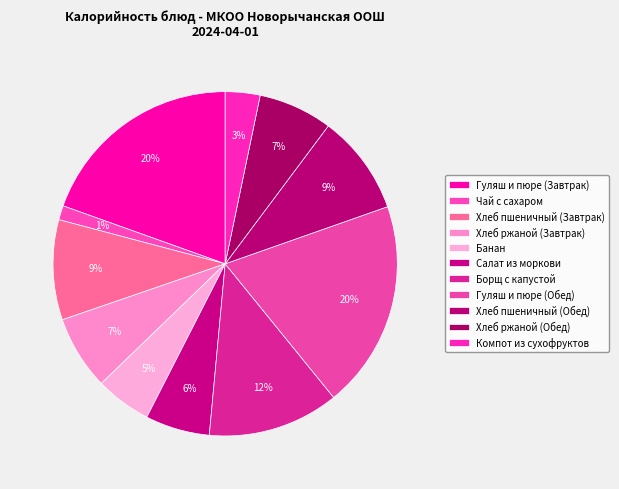

Rank the categories by value from lowest to highest.

Чай с сахаром, Компот из сухофруктов, Банан, Салат из моркови, Хлеб ржаной (Завтрак), Хлеб ржаной (Обед), Хлеб пшеничный (Завтрак), Хлеб пшеничный (Обед), Борщ с капустой, Гуляш и пюре (Завтрак), Гуляш и пюре (Обед)